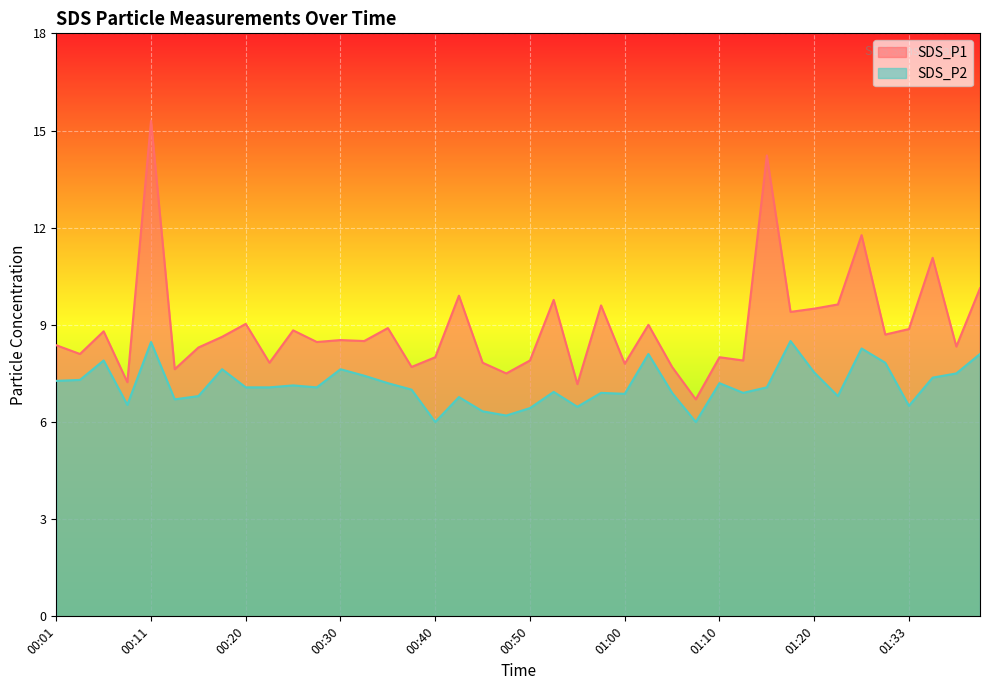

How many data points in SDS_P2 are less than 7?

17